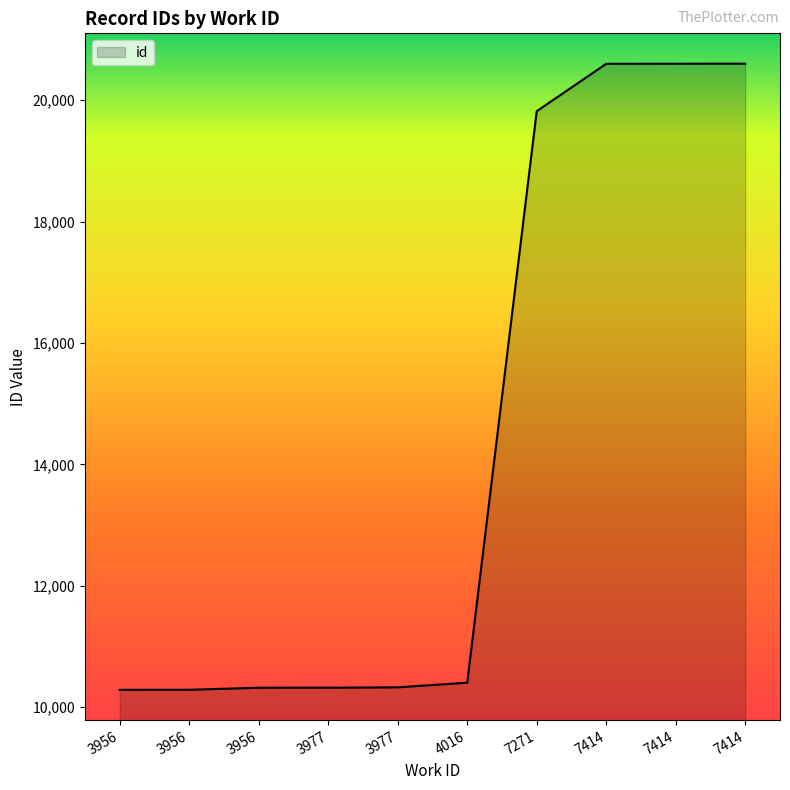

List the labels in order of value, largest first.

7414, 7414, 7414, 7271, 4016, 3977, 3977, 3956, 3956, 3956